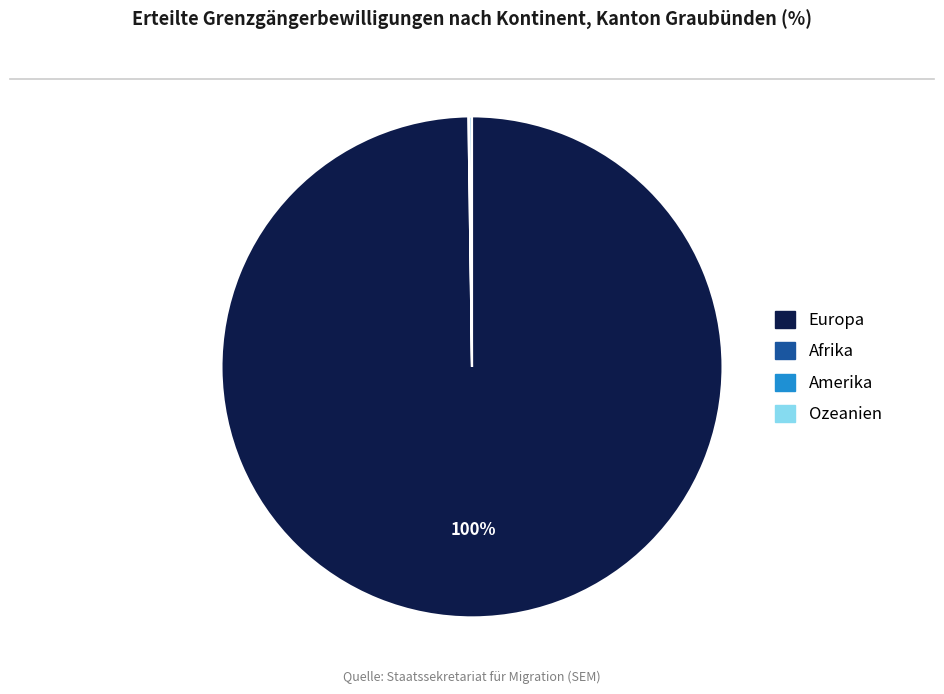

To the nearest percent, what is the difference between the largest and smallest slice percentages?

100%